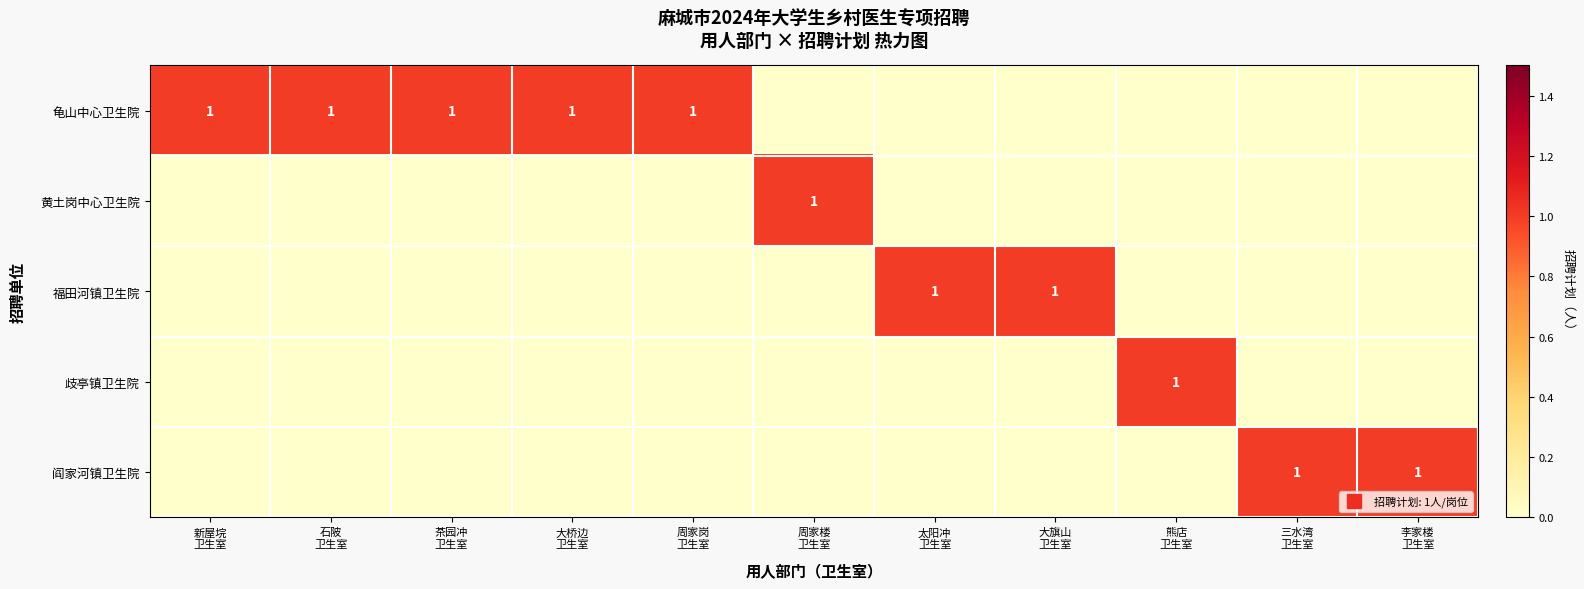

At which category does the chart reach its peak across all series?

新屋垸
卫生室